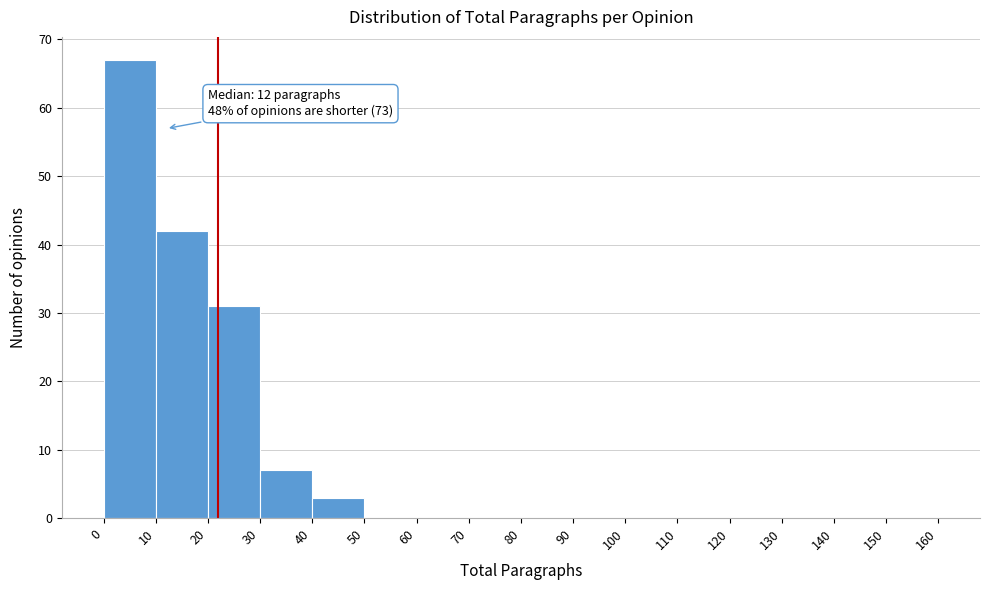

Which range on the x-axis has the tallest bar?

0 to 10